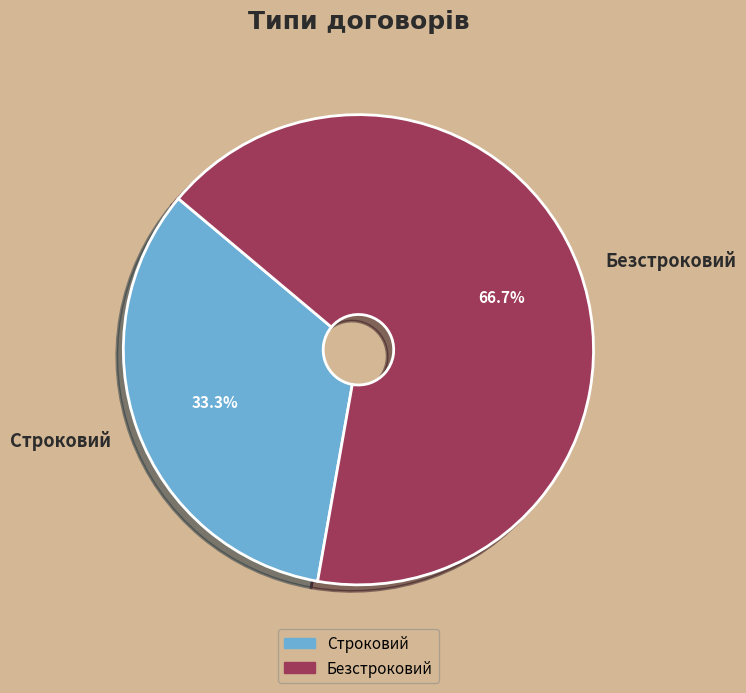

To the nearest percent, what portion does Строковий represent?

33%